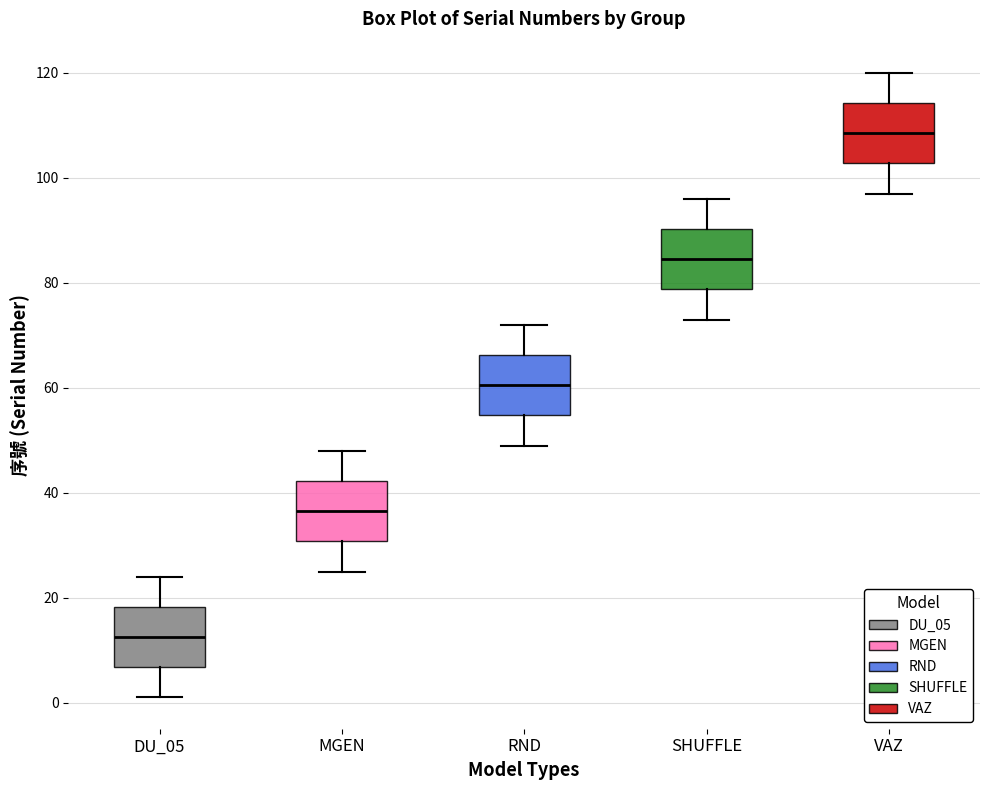

Where is the upper edge of the box for SHUFFLE on the y-axis? The values are not printed on the chart, so give them approximately, as read against the axis.

90